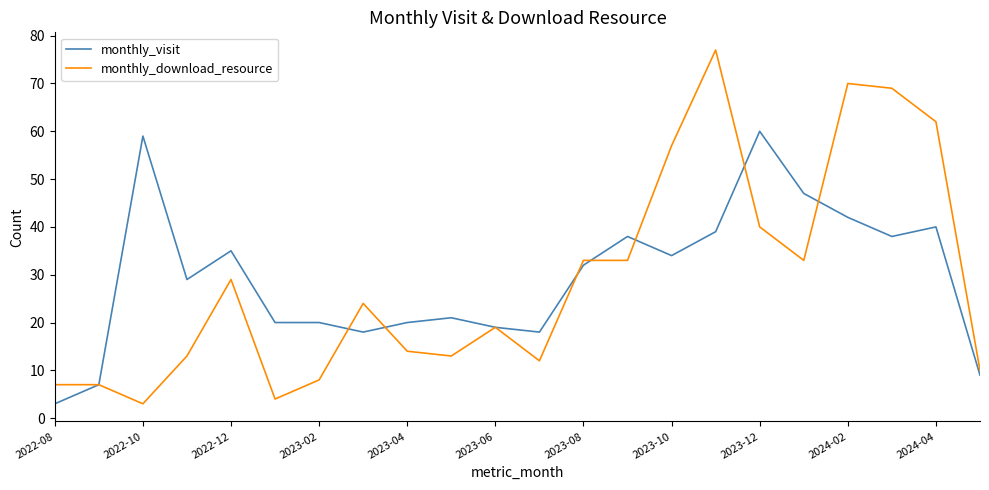

Which series has the widest spread of values?

monthly_download_resource